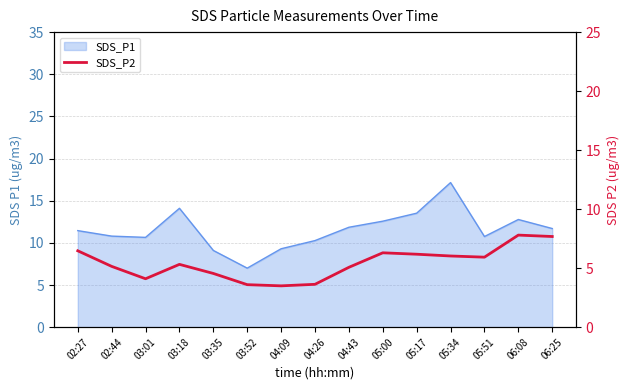

Where does the data first go above 5?

02:27